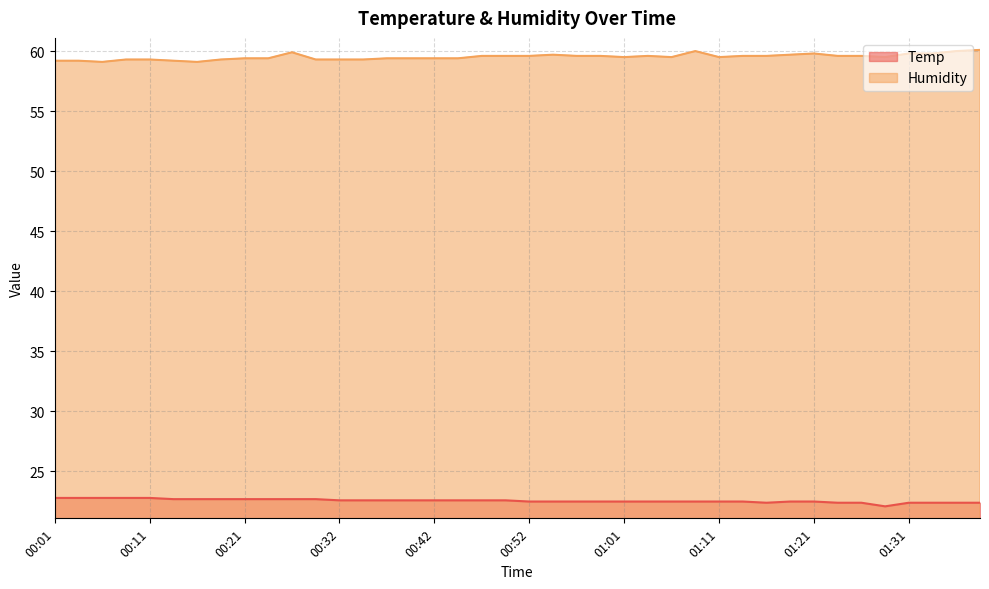

True or false: Temp and Humidity cross at least once.

False